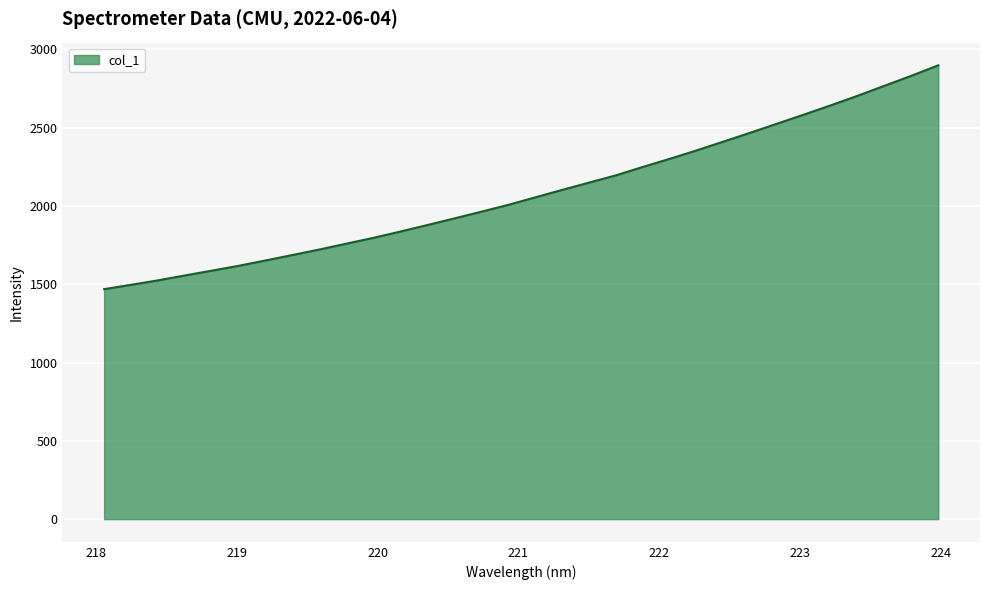

What is the minimum value shown in the chart?

1468.8